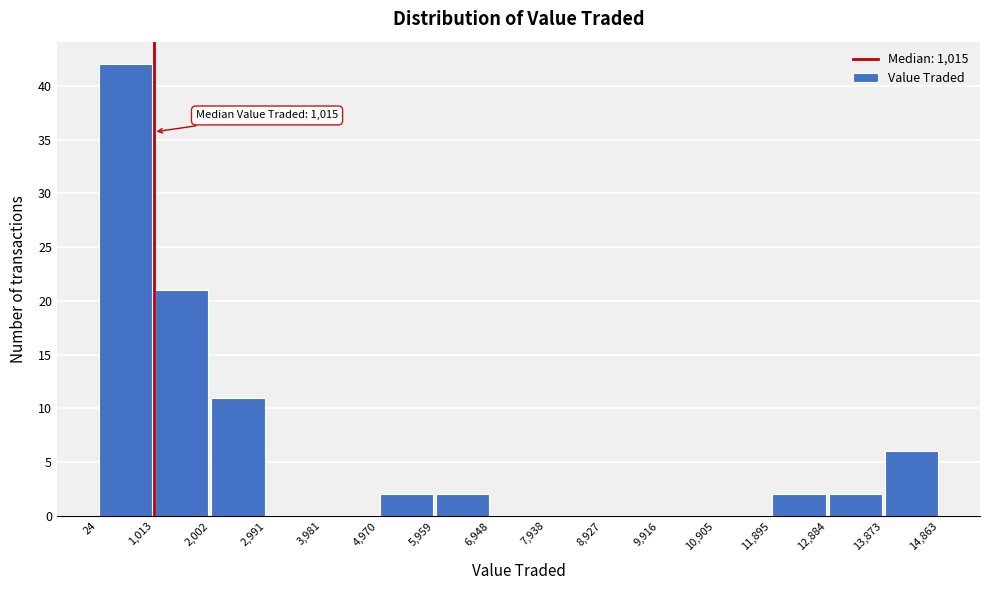

Which range on the x-axis has the tallest bar?

24 to 1,013